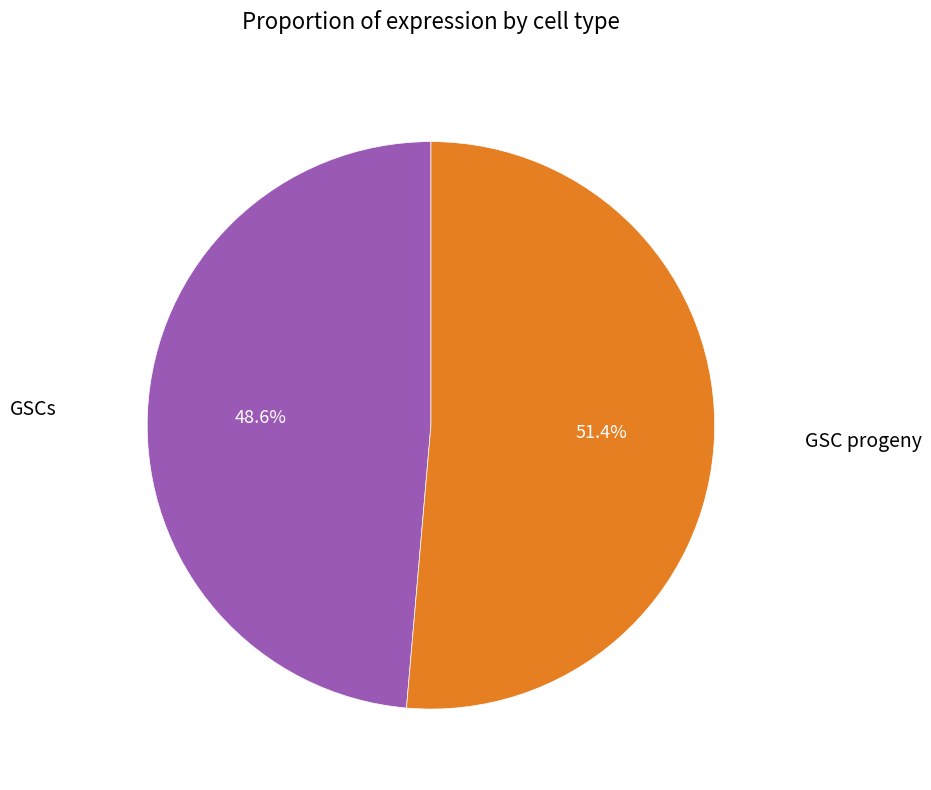

What is the majority slice?

GSC progeny